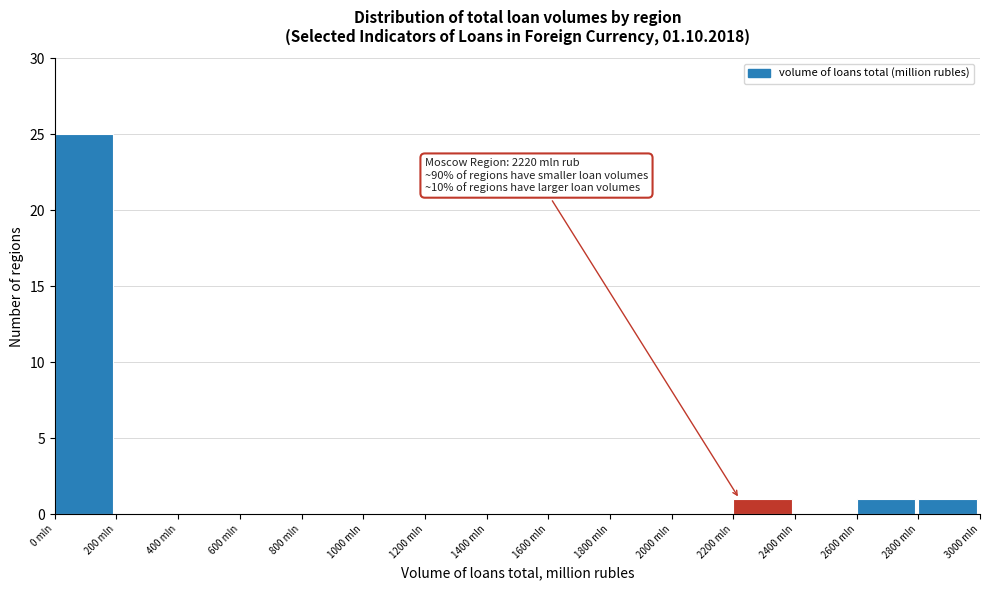

Over which range of the x-axis is the bar tallest?

0 to 200